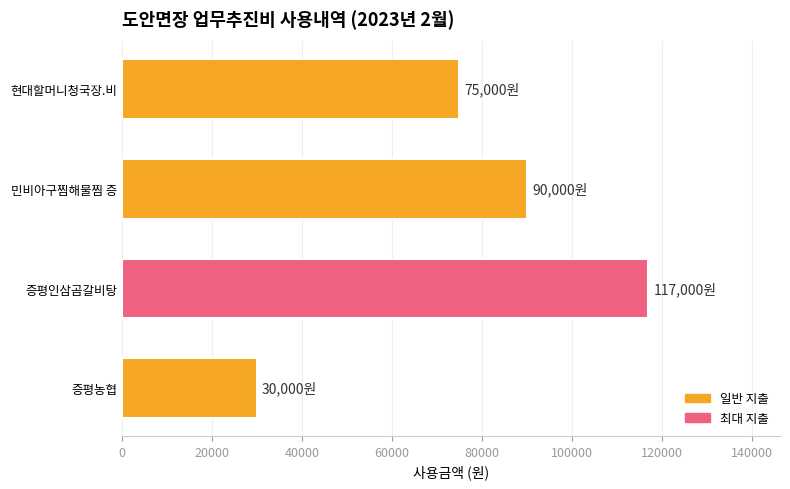

What is the greatest value displayed?

117000